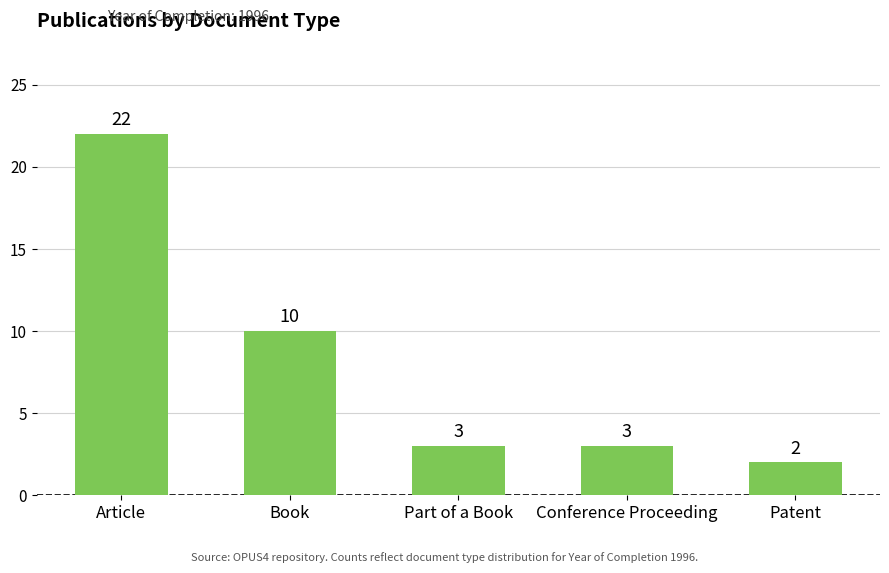

What is the label of the 5th bar from the right?

Article